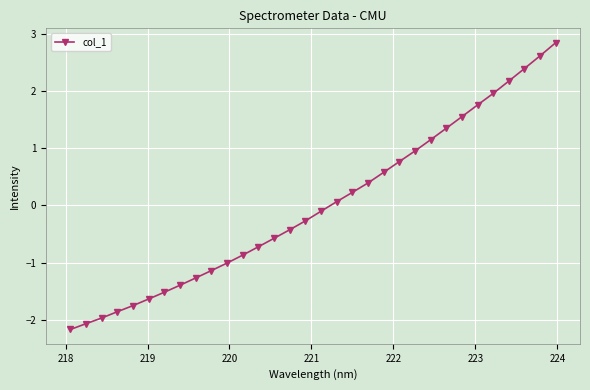

What is the difference between the maximum and minimum values?

5.0